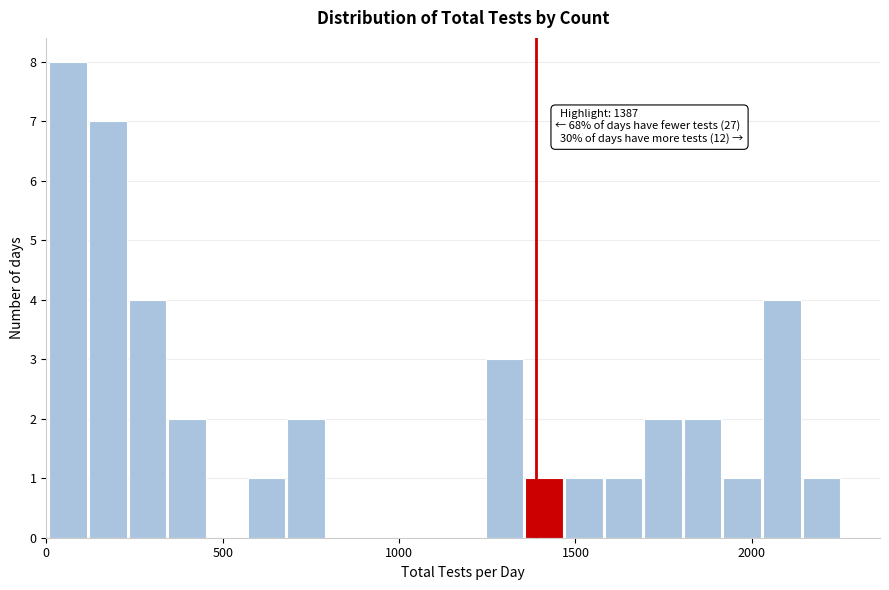

Read against the x-axis, roughly where is the centre of the tallest bar?

50